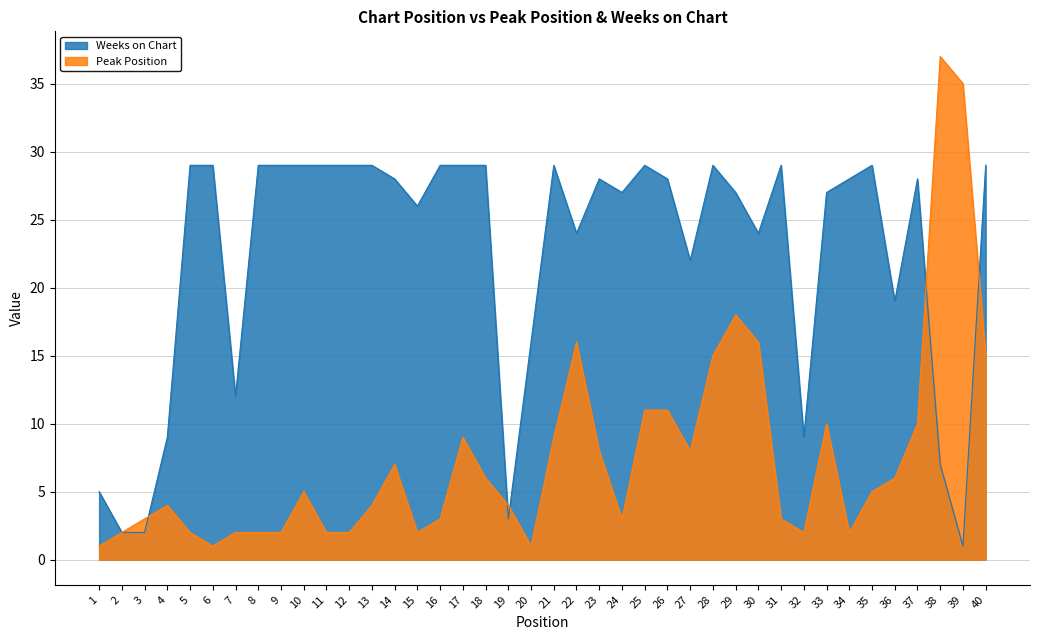

What is the value of the Weeks on Chart point at the 11th from the left?

29